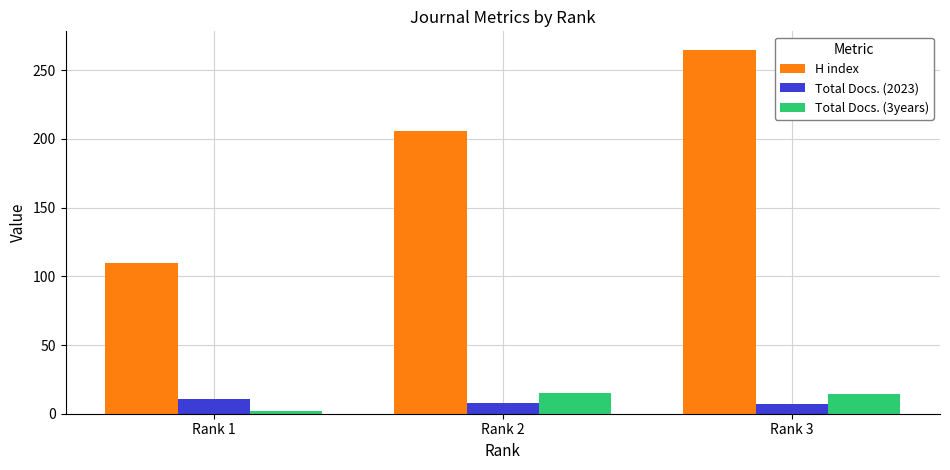

Which series has the largest total across all categories?

H index